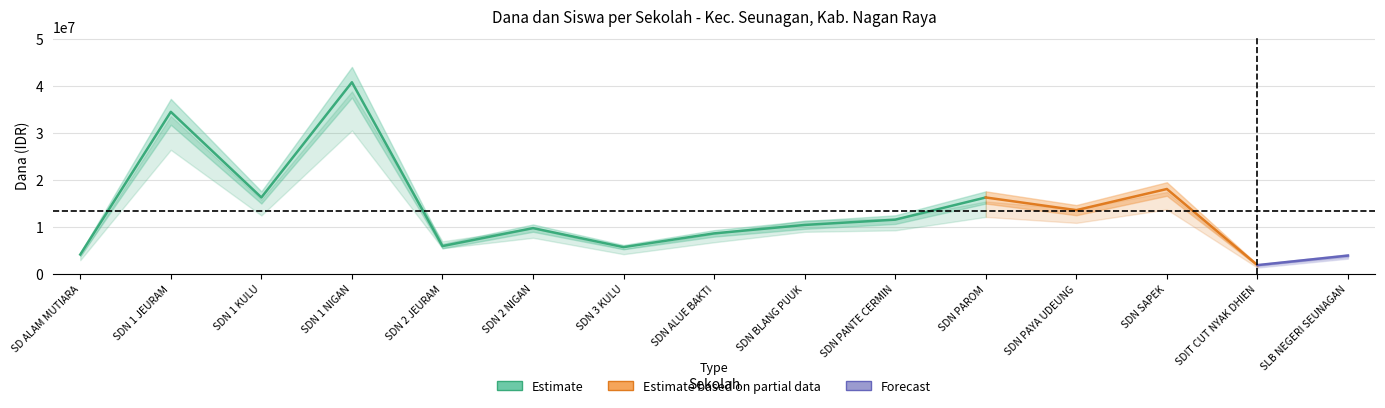

Which category has the lowest value in the Dana Disalurkan series?

SDIT CUT NYAK DHIEN